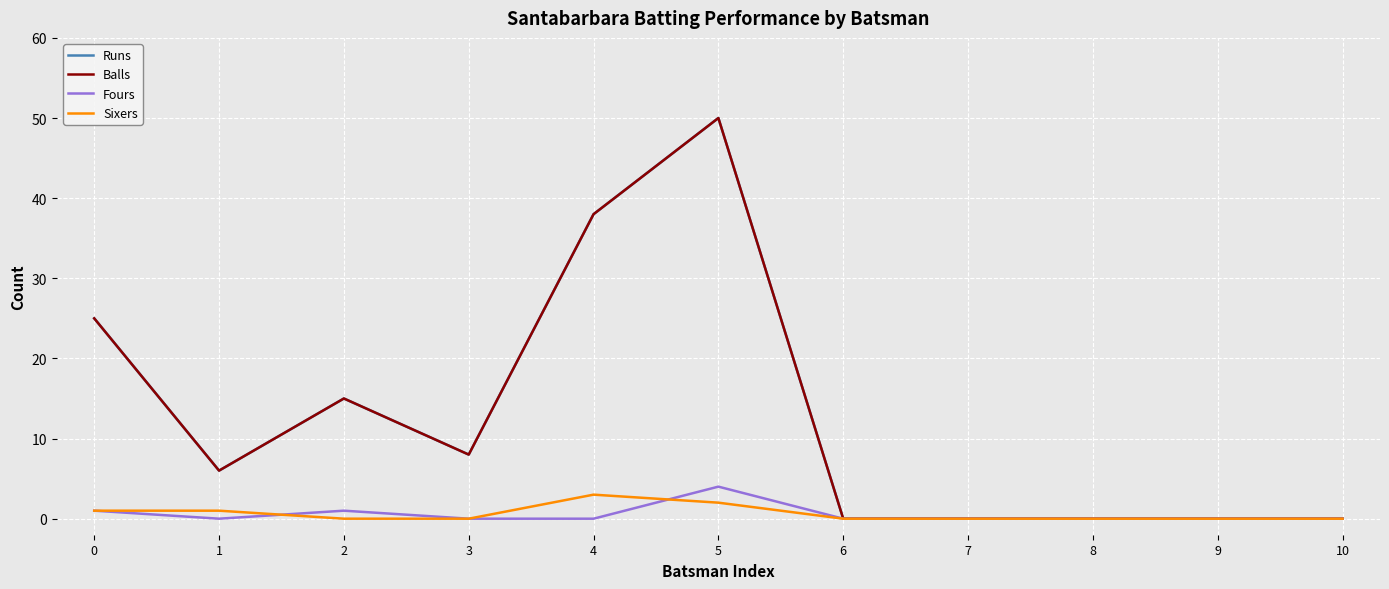

What is the average value of the Fours series?

1